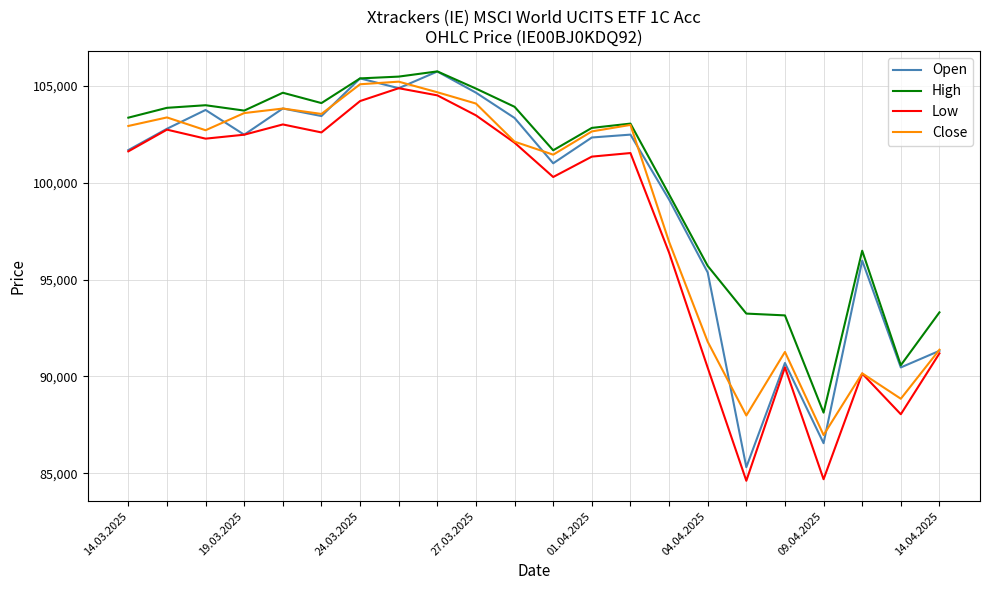

What is the sum of all Open values?

2182580